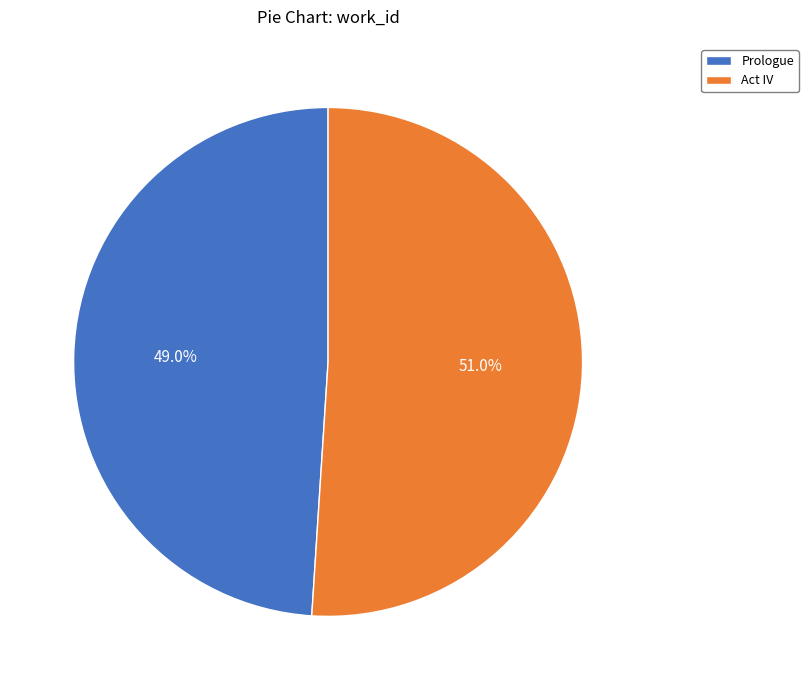

Is Act IV the majority of the pie?

Yes